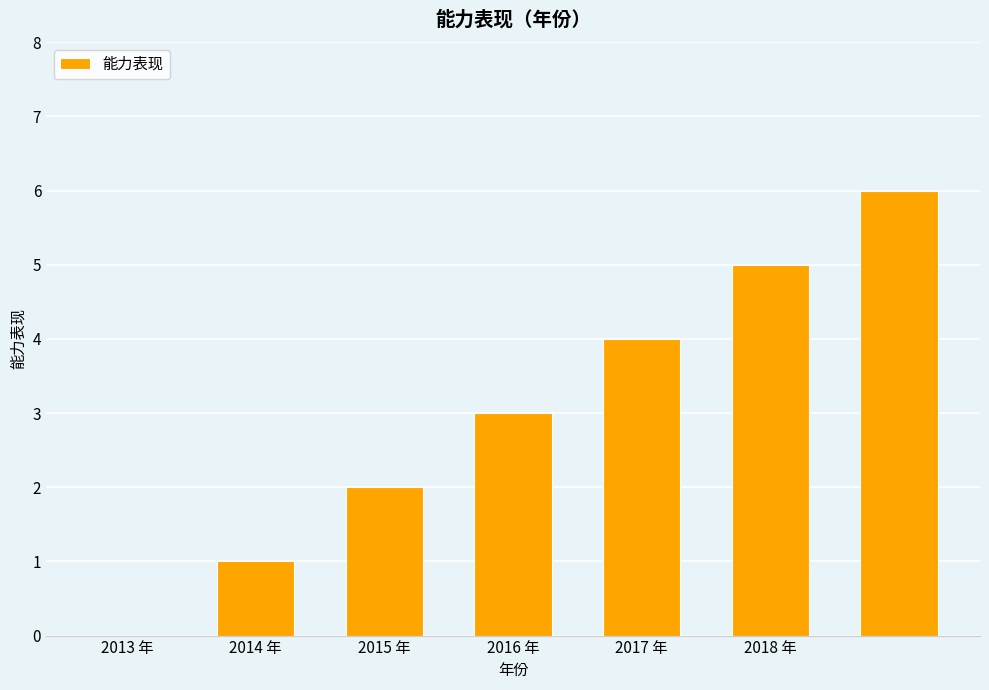

What is the sum of all values?

21